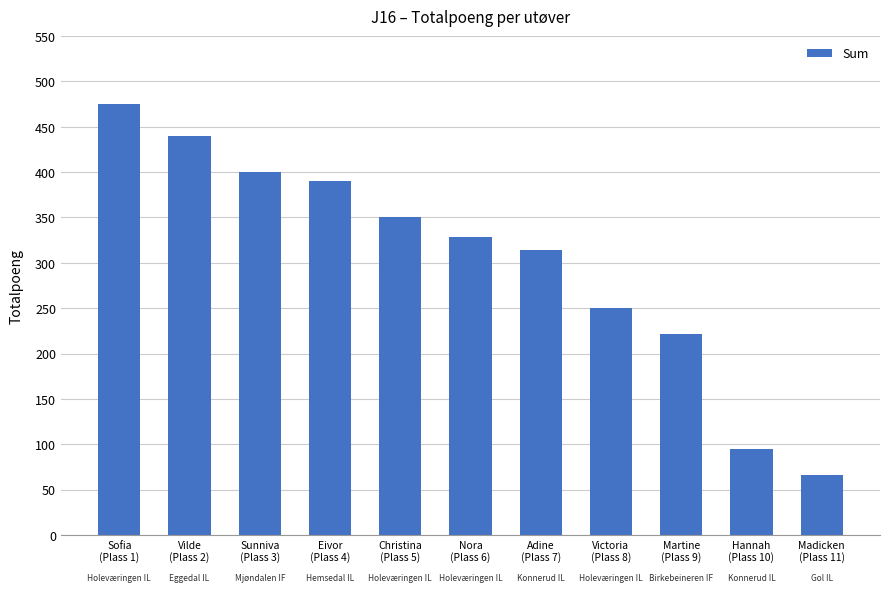

Which label corresponds to the largest value in the chart?

Sofia
(Plass 1)